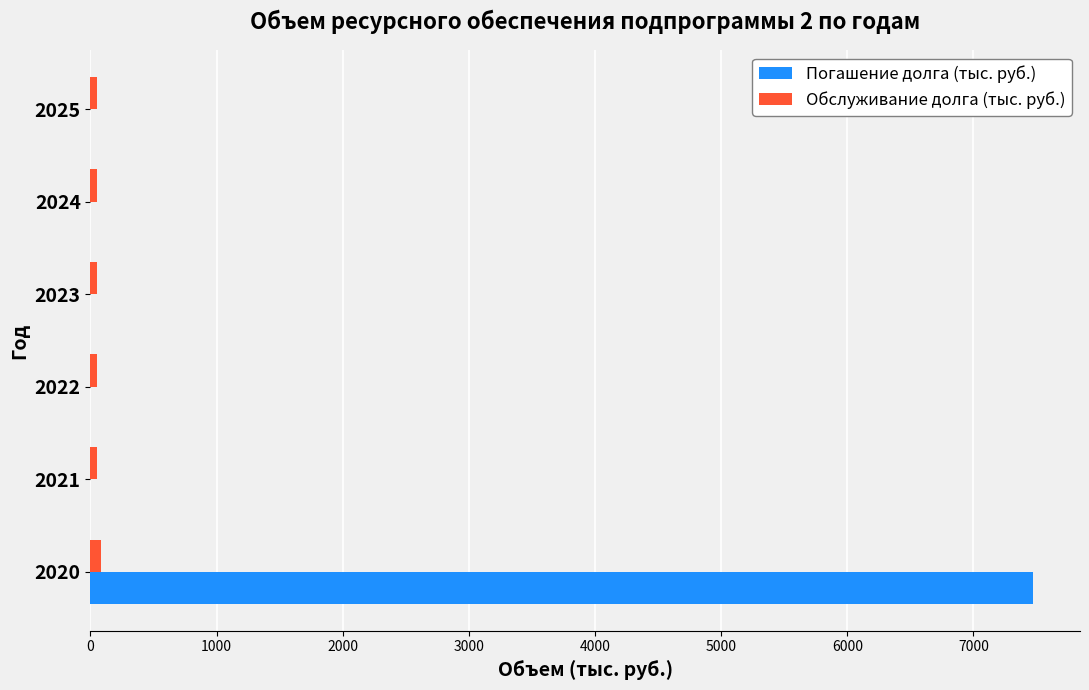

What is the highest value of the Погашение долга (тыс. руб.) series?

7471.5